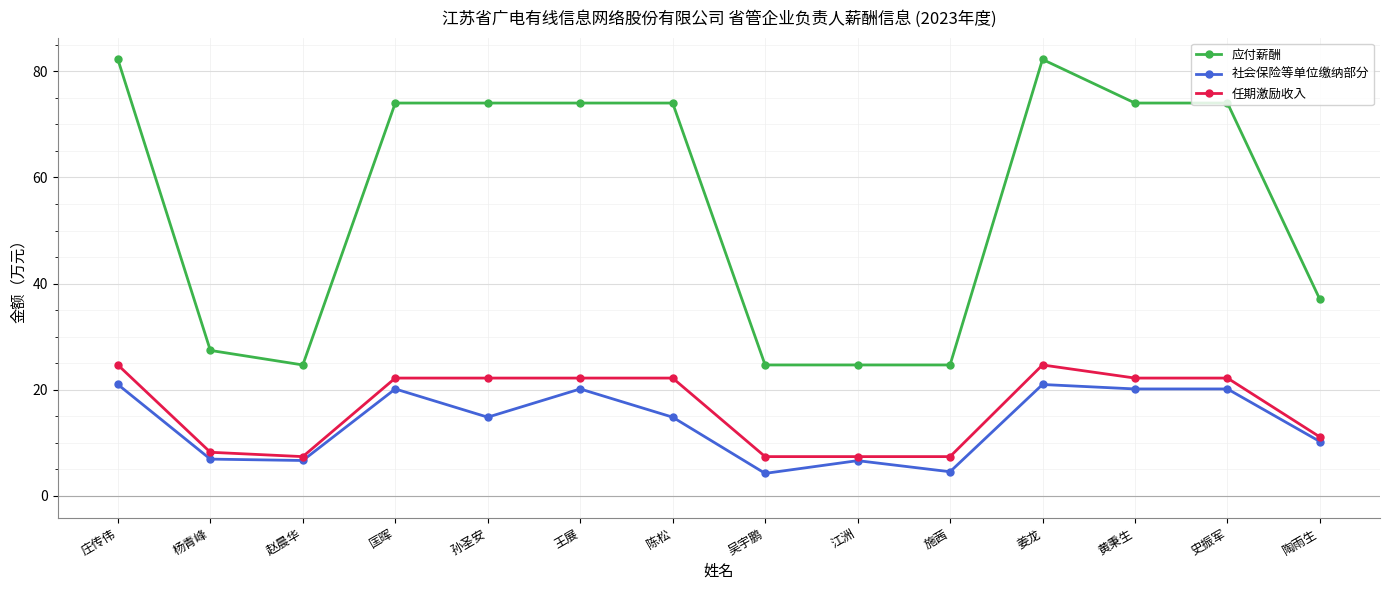

At which label is 应付薪酬 closest to 53?

陶雨生